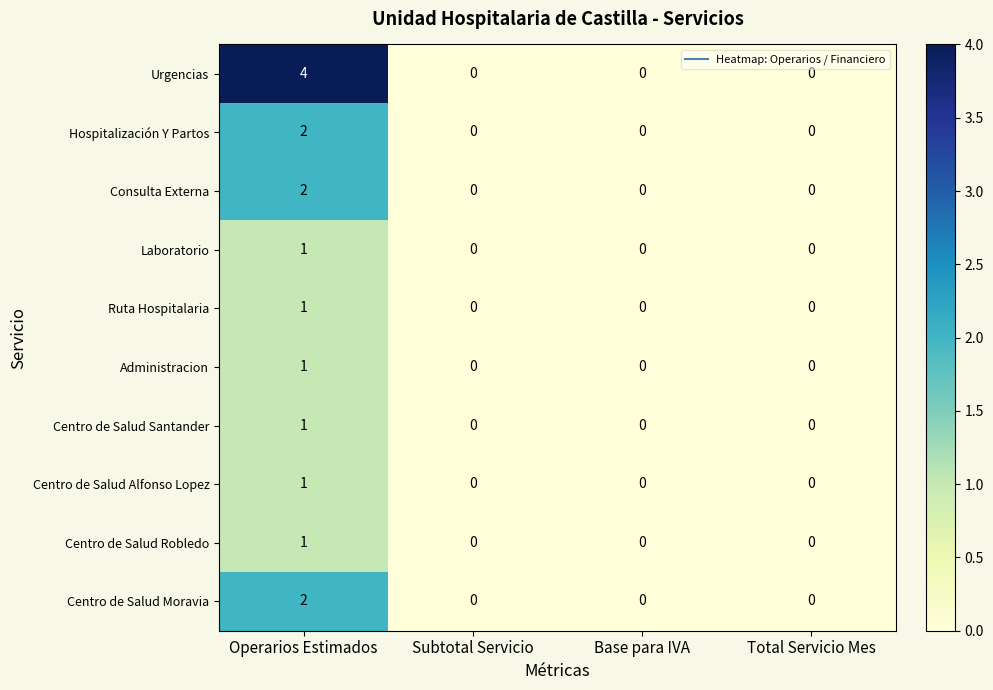

What is the sum of all Urgencias values?

4